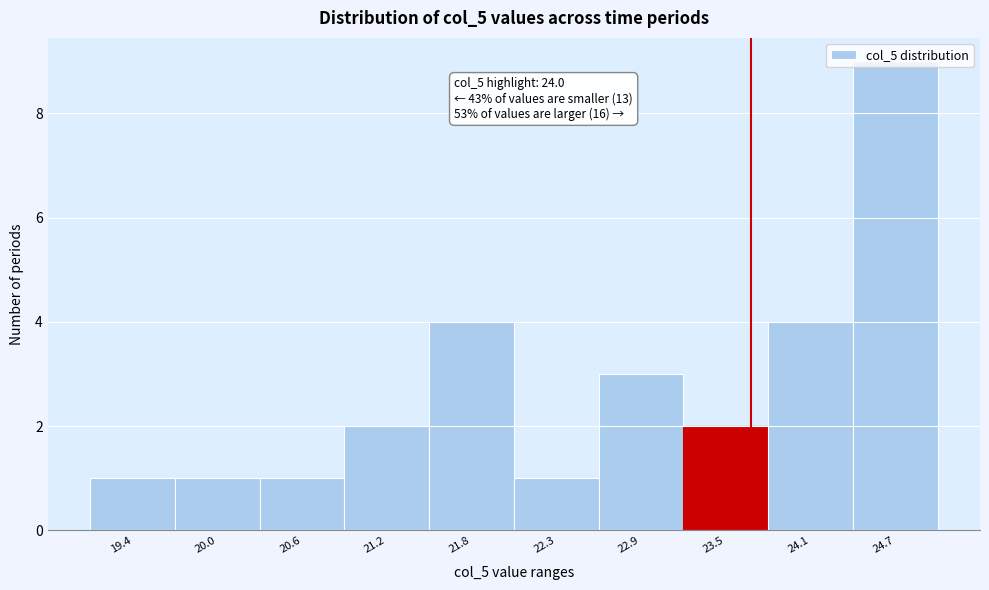

Is it true that the value at 20.0 is 2?

False